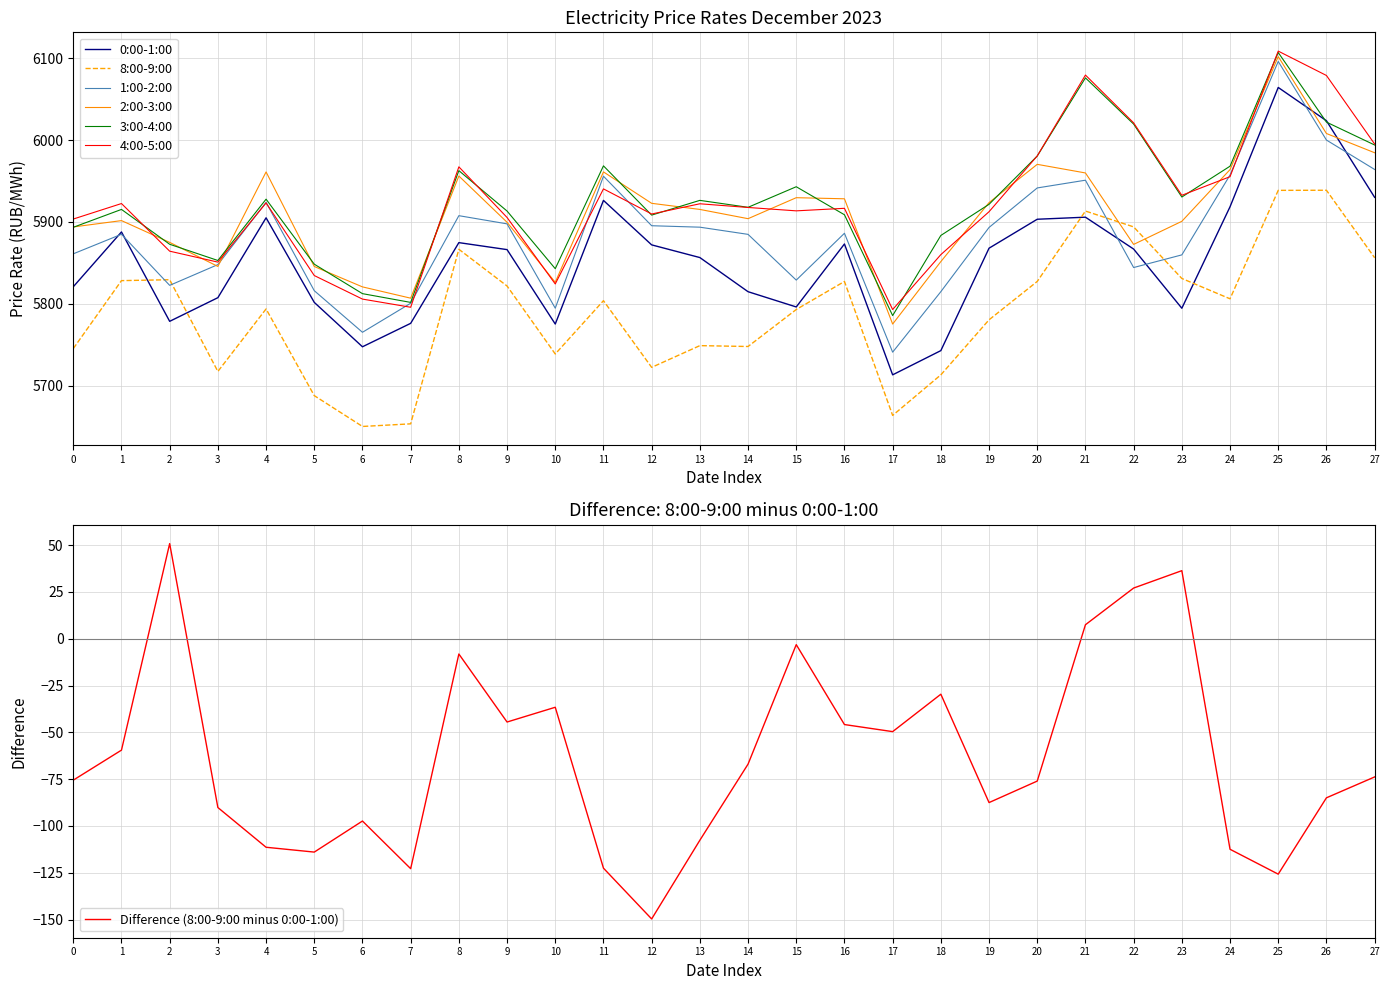

Reading left to right, transcribe all the data shown in this chart.

0:00-1:00: 0=5820.7	1=5887.7	2=5778.5	3=5807.4	4=5905.0	5=5801.7	6=5747.4	7=5776.0	8=5874.7	9=5866.1	10=5775.2	11=5926.2	12=5871.9	13=5856.4	14=5814.7	15=5796.1	16=5873.0	17=5713.1	18=5742.7	19=5867.9	20=5903.2	21=5905.7	22=5866.8	23=5794.5	24=5918.5	25=6064.2	26=6023.6	27=5930.0
8:00-9:00: 0=5745.2	1=5828.2	2=5829.3	3=5717.3	4=5793.6	5=5687.7	6=5650.1	7=5653.3	8=5866.5	9=5821.7	10=5738.6	11=5803.7	12=5722.3	13=5748.8	14=5747.8	15=5792.9	16=5827.2	17=5663.5	18=5713.1	19=5780.4	20=5827.2	21=5913.2	22=5893.9	23=5830.9	24=5806.0	25=5938.5	26=5938.7	27=5856.2
1:00-2:00: 0=5861.0	1=5884.9	2=5822.4	3=5847.8	4=5923.9	5=5815.9	6=5765.1	7=5800.6	8=5907.6	9=5897.6	10=5794.5	11=5955.8	12=5895.3	13=5893.5	14=5884.8	15=5828.9	16=5886.1	17=5740.8	18=5814.8	19=5893.2	20=5941.5	21=5950.9	22=5844.2	23=5859.7	24=5957.3	25=6096.0	26=6000.0	27=5964.1
2:00-3:00: 0=5893.8	1=5901.6	2=5875.0	3=5845.6	4=5961.0	5=5845.5	6=5820.6	7=5806.8	8=5956.1	9=5899.5	10=5826.2	11=5961.1	12=5922.7	13=5915.2	14=5903.9	15=5929.6	16=5928.2	17=5775.2	18=5851.5	19=5923.5	20=5970.3	21=5959.8	22=5872.5	23=5900.7	24=5963.9	25=6102.0	26=6008.0	27=5984.5
3:00-4:00: 0=5893.4	1=5915.2	2=5872.7	3=5852.8	4=5927.8	5=5848.3	6=5812.3	7=5801.6	8=5962.6	9=5913.2	10=5842.8	11=5968.5	12=5908.3	13=5926.3	14=5917.8	15=5943.0	16=5908.7	17=5785.5	18=5883.4	19=5921.5	20=5980.5	21=6076.0	22=6019.5	23=5930.4	24=5968.0	25=6106.9	26=6021.9	27=5994.0
4:00-5:00: 0=5903.5	1=5922.4	2=5864.2	3=5850.9	4=5923.2	5=5834.4	6=5805.7	7=5795.7	8=5967.3	9=5905.4	10=5824.2	11=5940.3	12=5909.6	13=5922.1	14=5917.6	15=5913.5	16=5916.6	17=5792.9	18=5860.0	19=5912.4	20=5980.6	21=6079.4	22=6021.0	23=5932.5	24=5955.2	25=6108.7	26=6078.9	27=5995.2